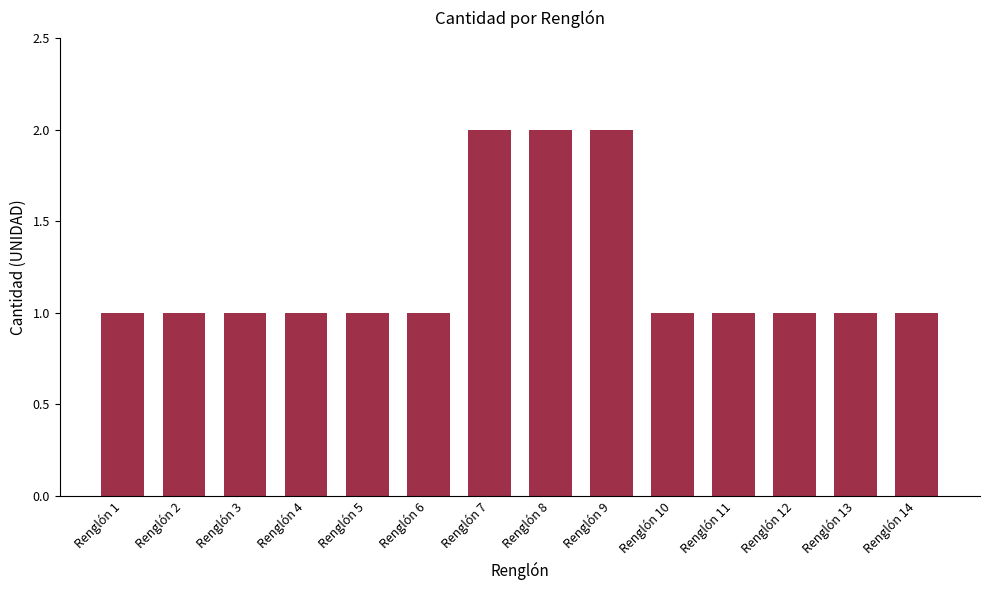

The chart shows a value of 1 at Renglón 10. True or false?

True